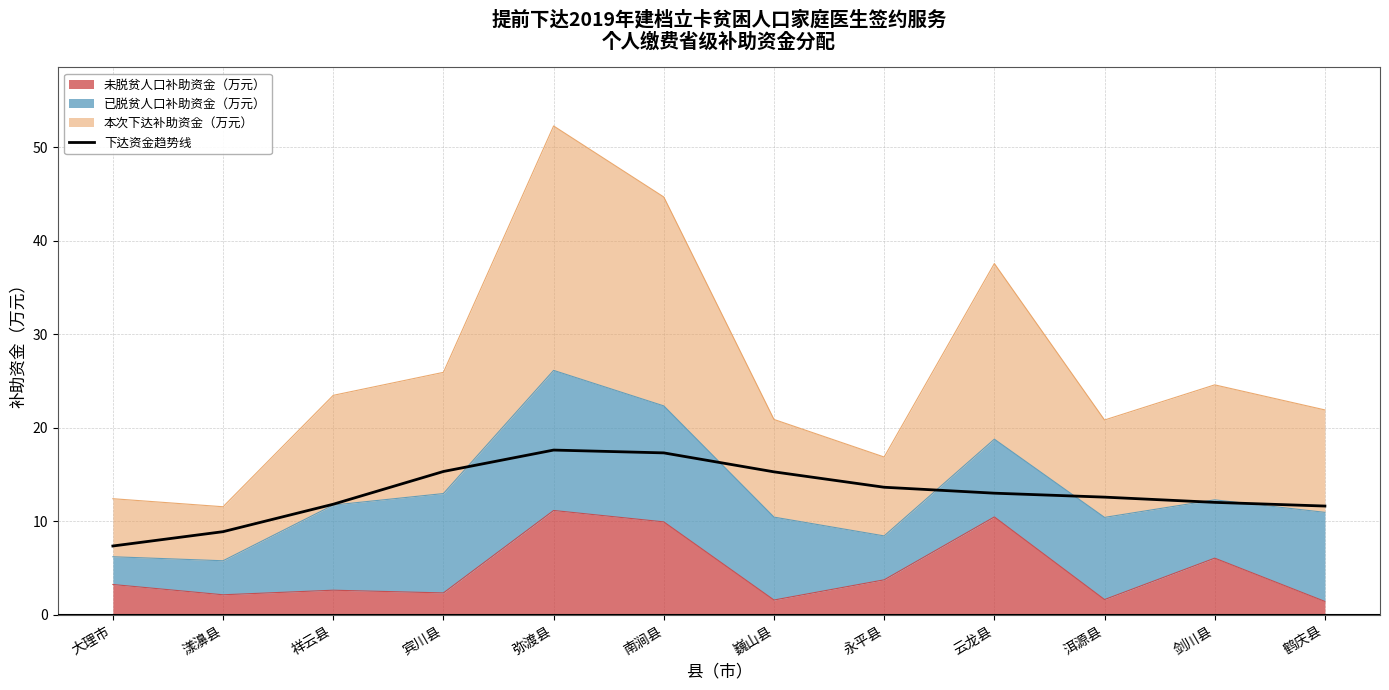

At which label is the value closest to 12?

剑川县